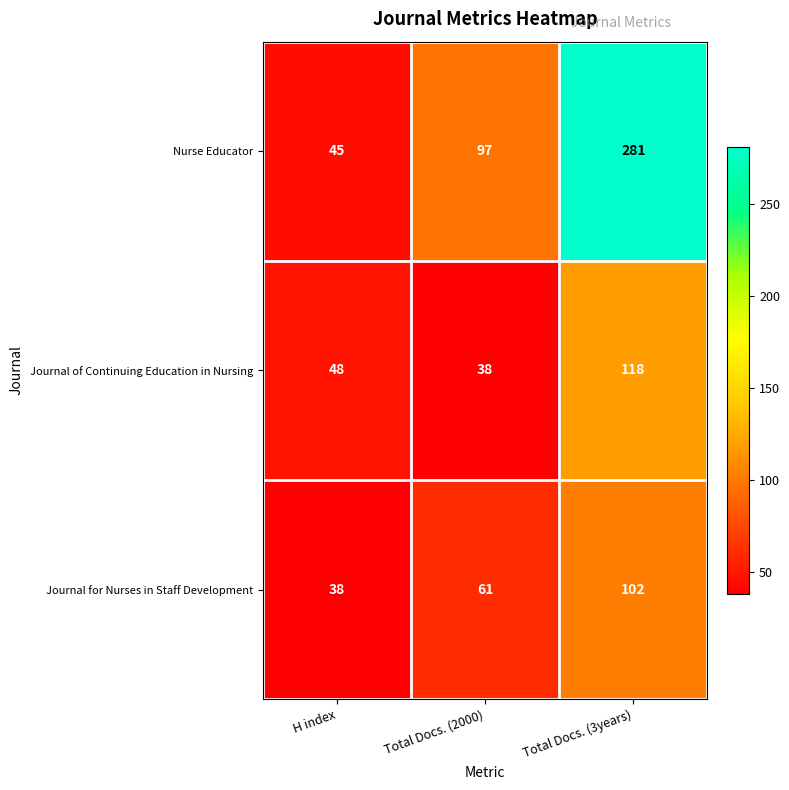

What is the average value of the Nurse Educator series?

141